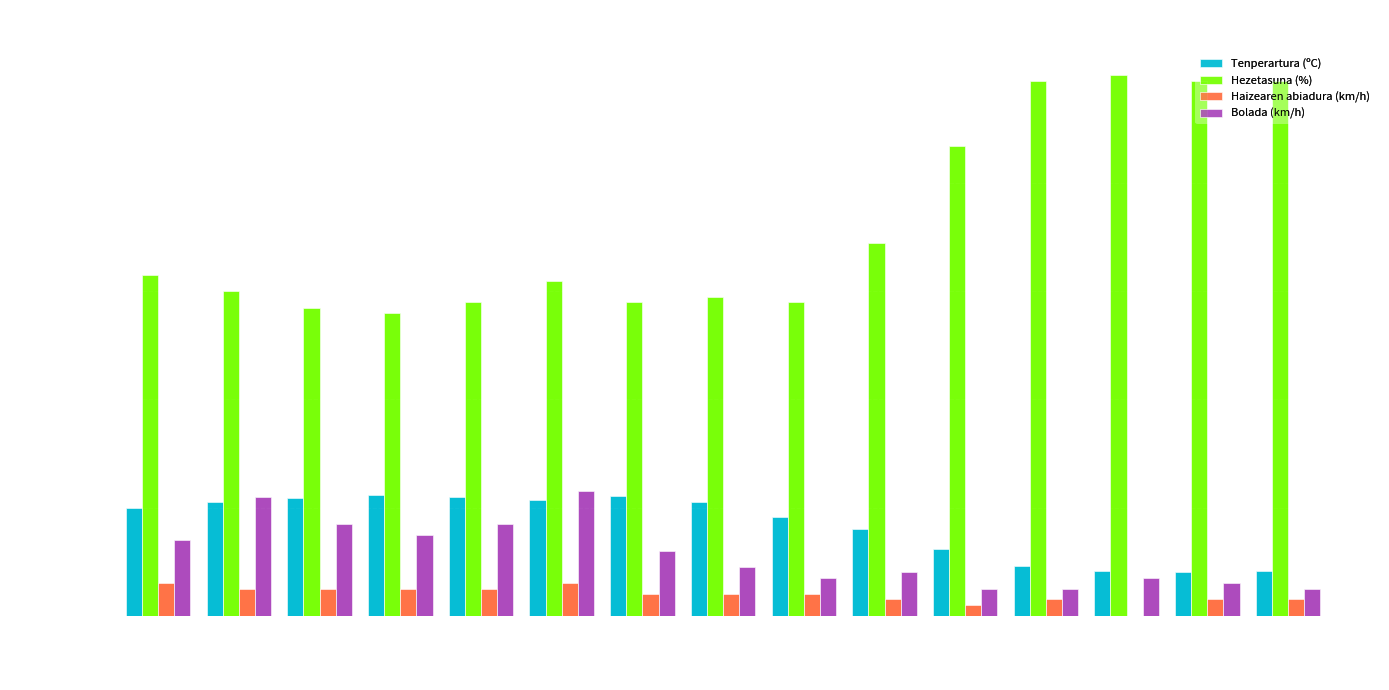

The Bolada (km/h) series shows 8.3 at 15:00. True or false?

False